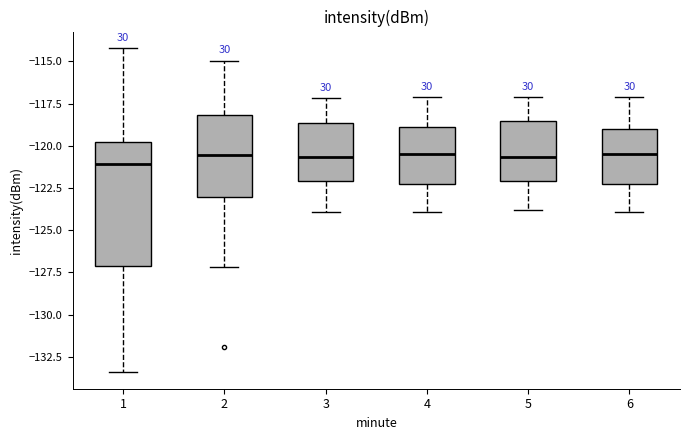

Reading left to right, read every box against the y-axis: the position of its median line, the range the box covers, and the ends of its whiskers. The values are not printed on the chart, so give them approximately, as read against the axis.

1: median -121.0, box -127.0 to -120.0, whiskers -133.5 to -114.0
2: median -120.5, box -123.0 to -118.0, whiskers -127.0 to -115.0
3: median -120.5, box -122.0 to -118.5, whiskers -124.0 to -117.0
4: median -120.5, box -122.0 to -119.0, whiskers -124.0 to -117.0
5: median -120.5, box -122.0 to -118.5, whiskers -124.0 to -117.0
6: median -120.5, box -122.5 to -119.0, whiskers -124.0 to -117.0